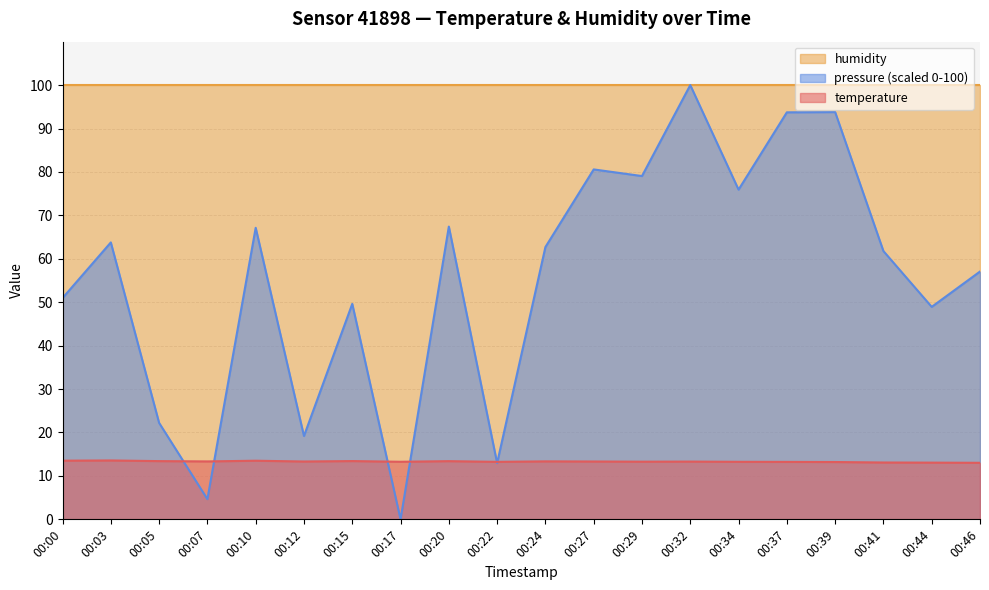

What is the greatest value displayed?

100.0